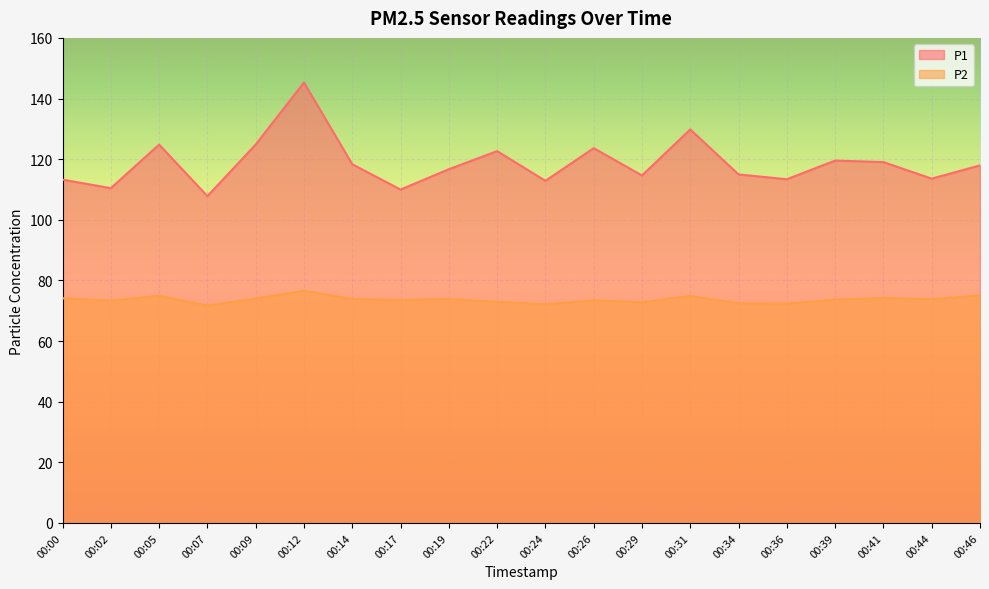

Between 00:02 and 00:12, which series saw the biggest shift?

P1